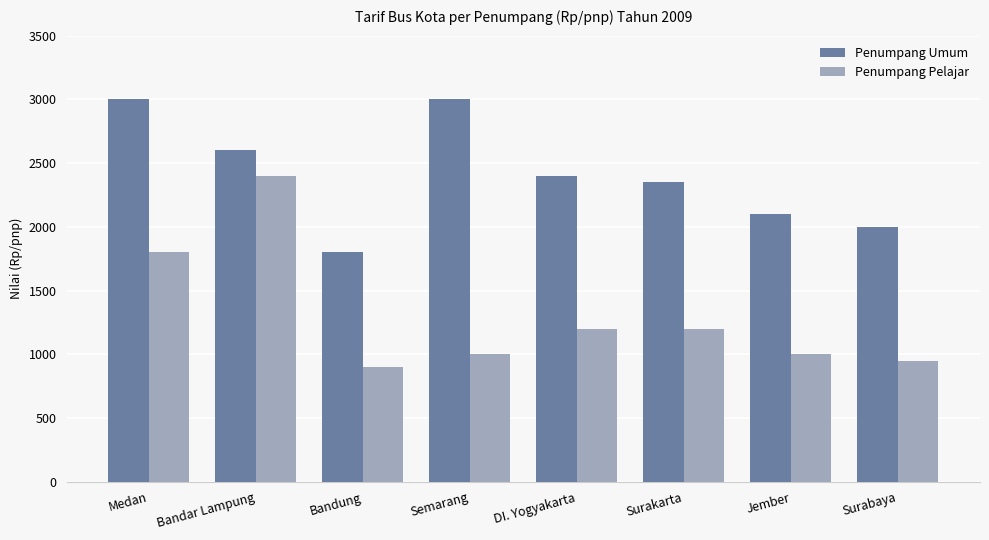

What are all the series names shown in the legend?

Penumpang Umum, Penumpang Pelajar